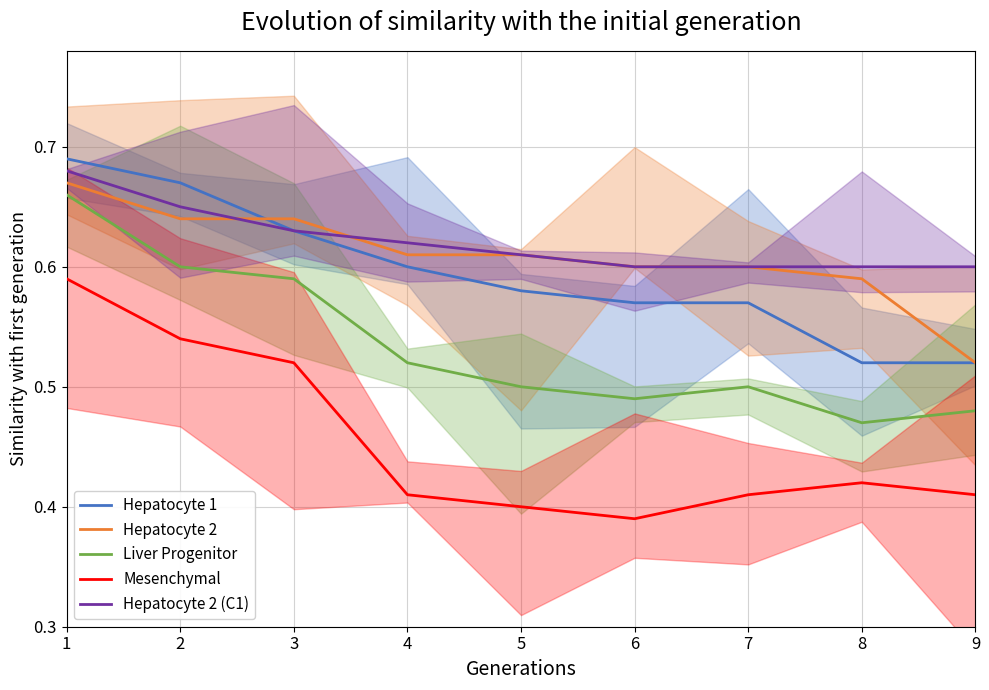

True or false: Mesenchymal and Hepatocyte 2 (C1) cross at least once.

False